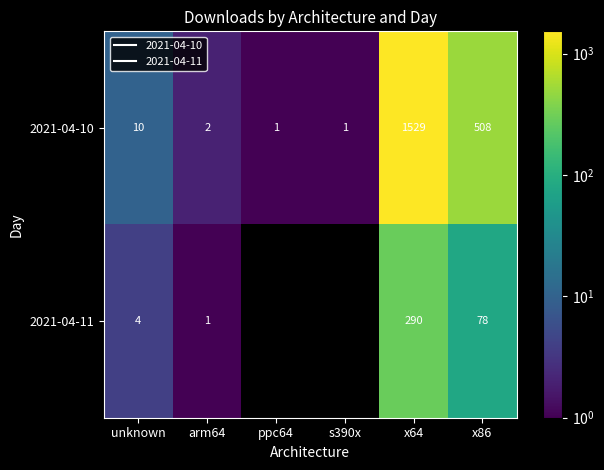

The value of 2021-04-11 at x64 is 410.5. True or false?

False